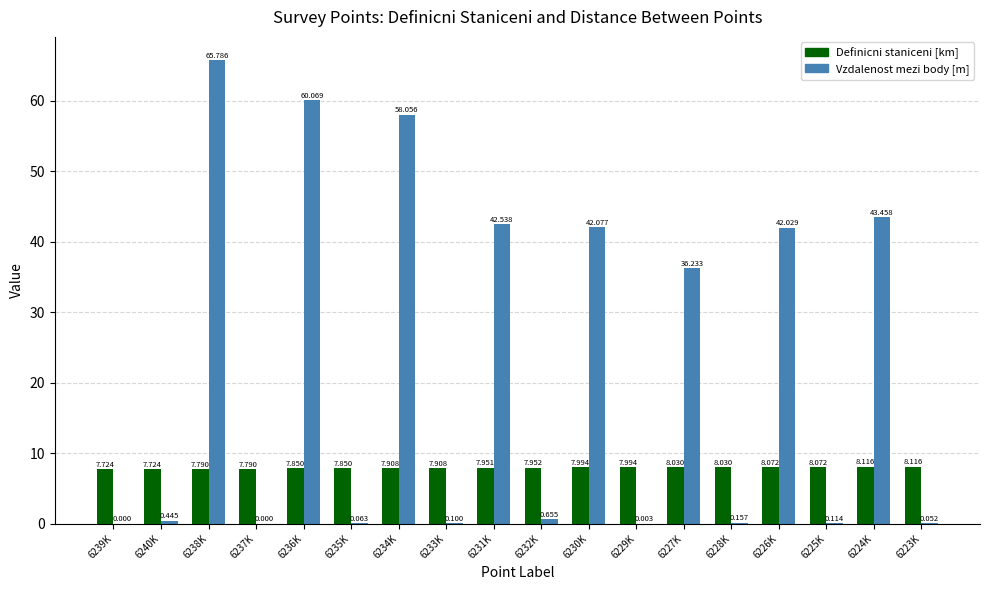

What is the spread (max minus min) of values at 6232K?

7.3